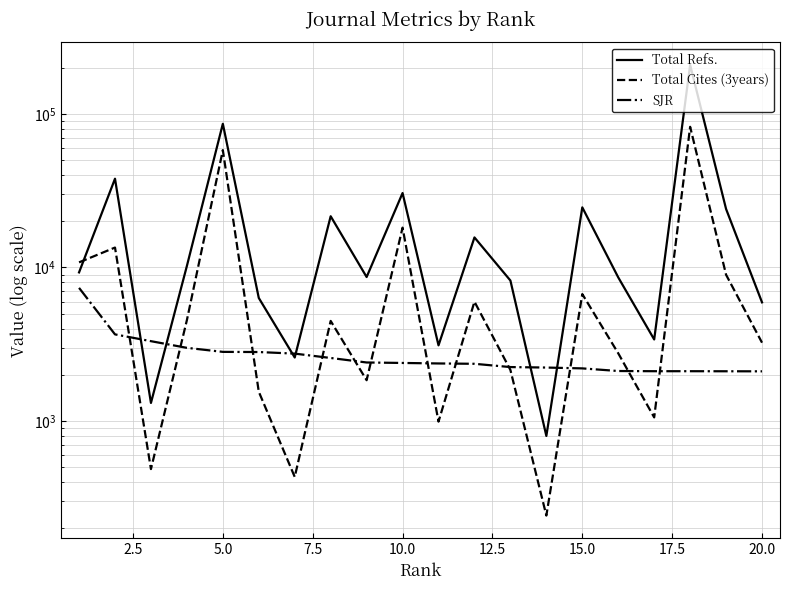

What is the lowest value of the Total Cites (3years) series?

242